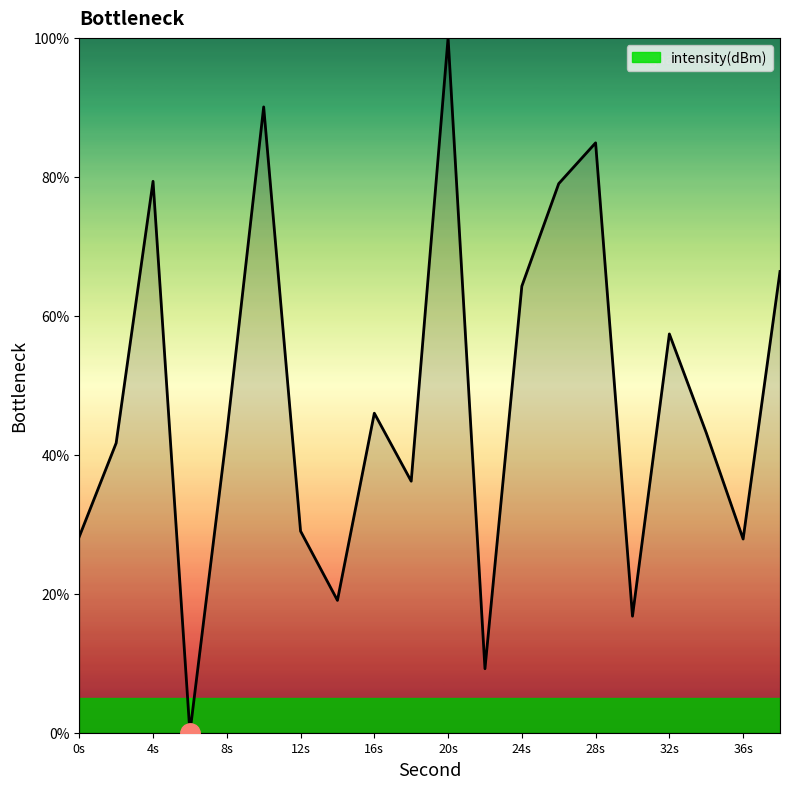

How many interior local valleys (lower than both neighbors) does the data have?

6